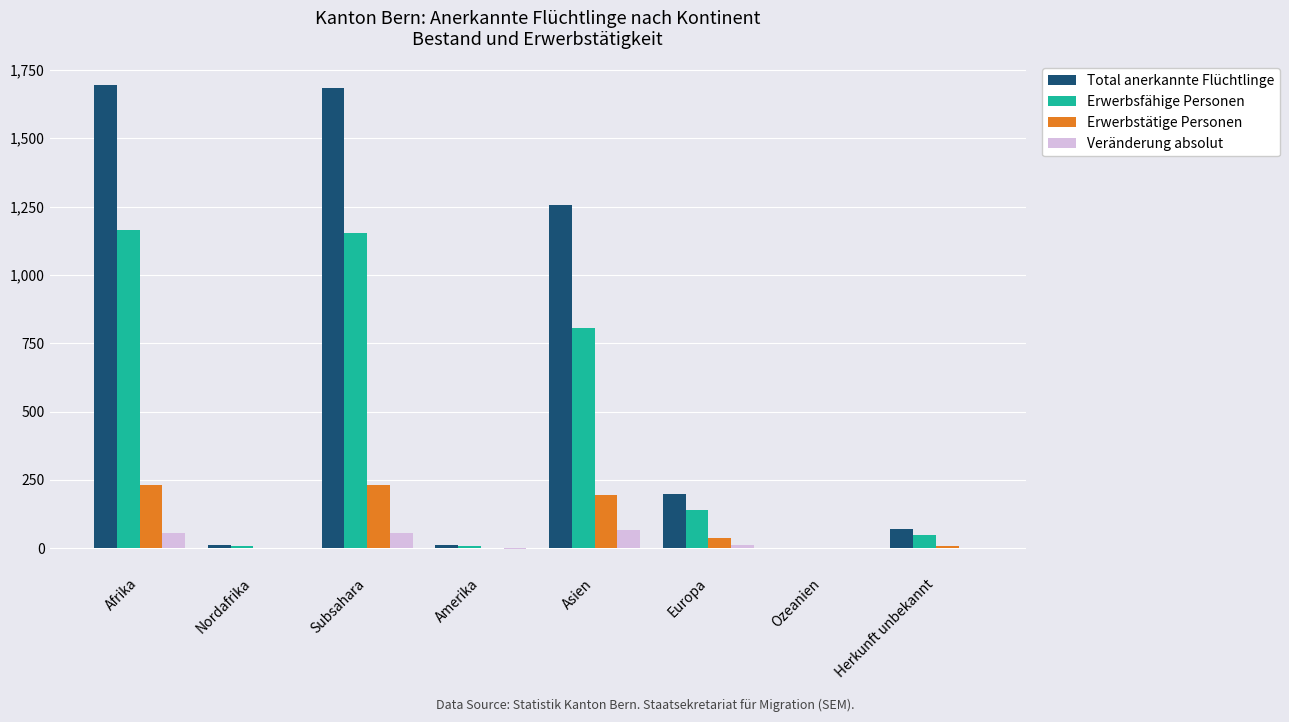

At which label is Total anerkannte Flüchtlinge closest to 848?

Asien